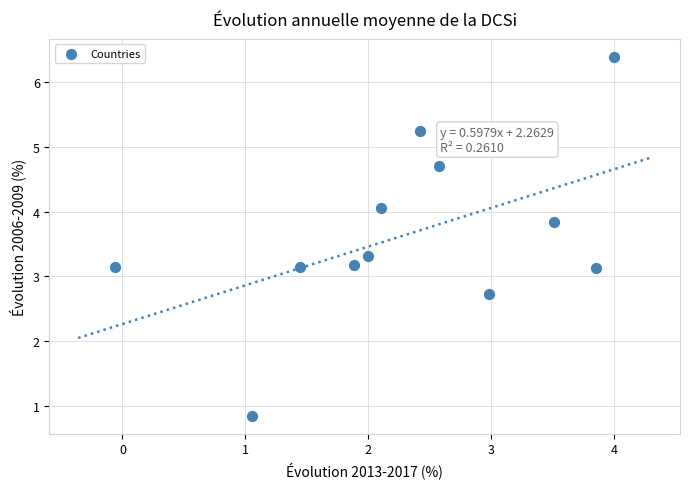

What is the range of X values (max minus min)?

4.1